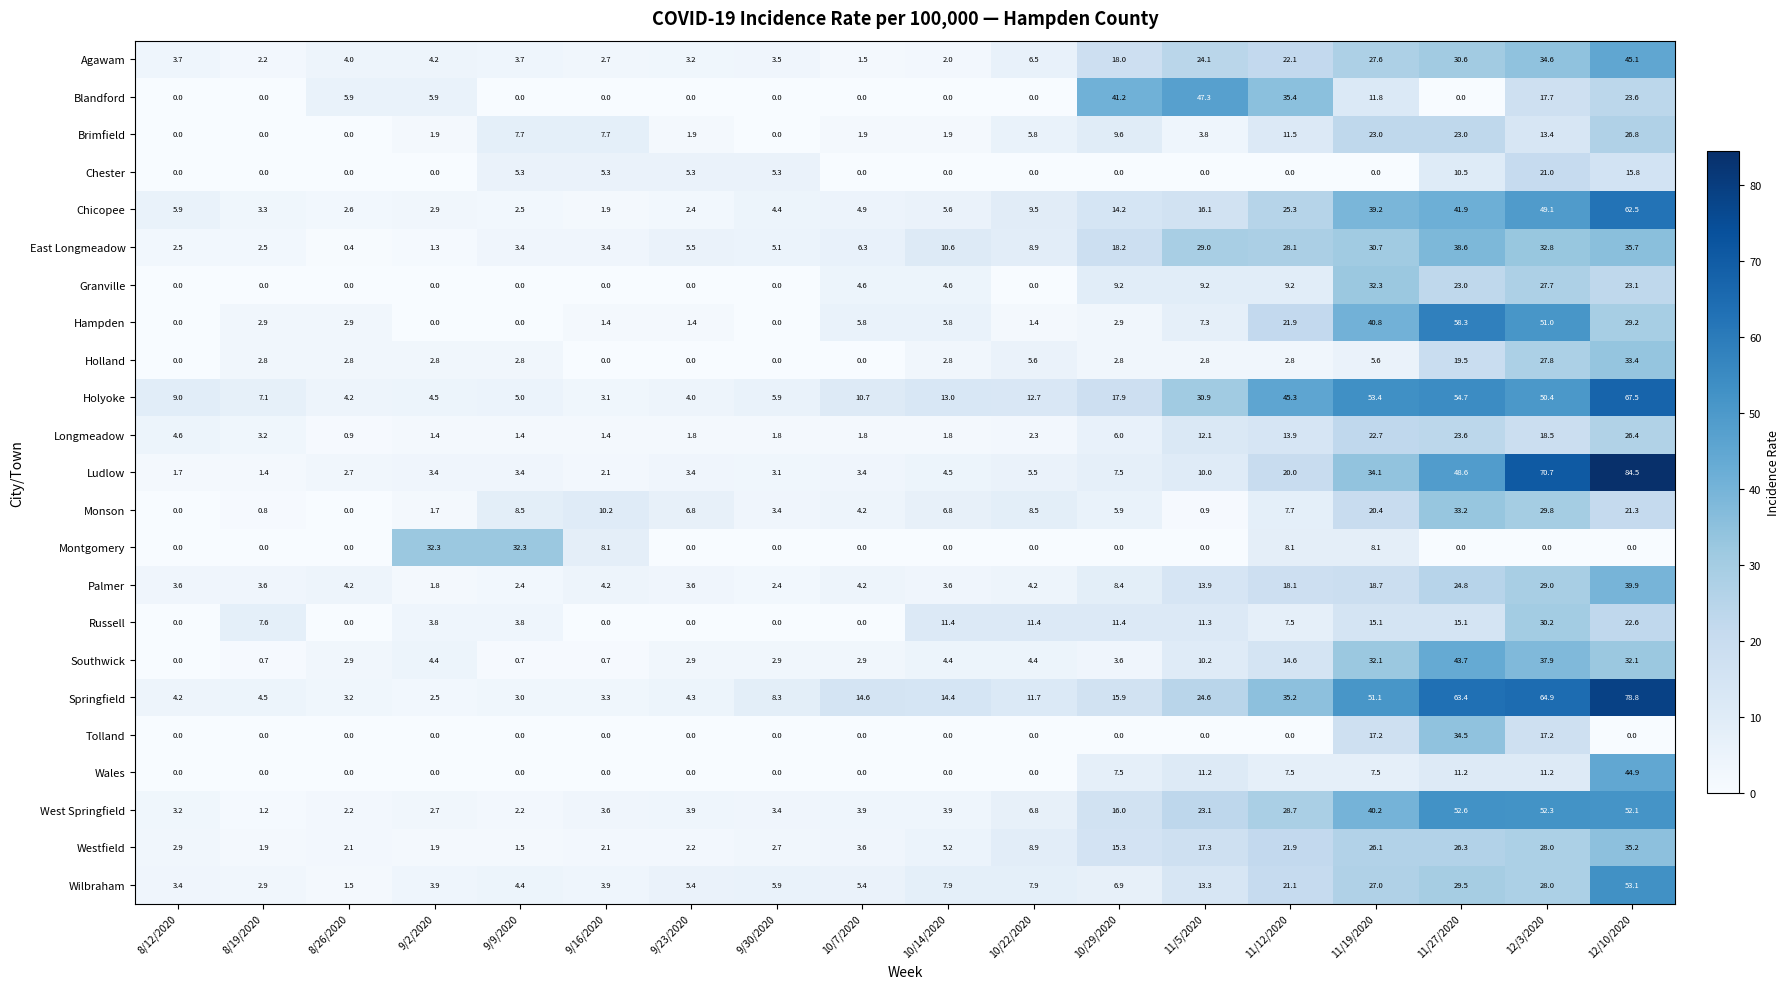

Which category has the highest value in the West Springfield series?

11/27/2020